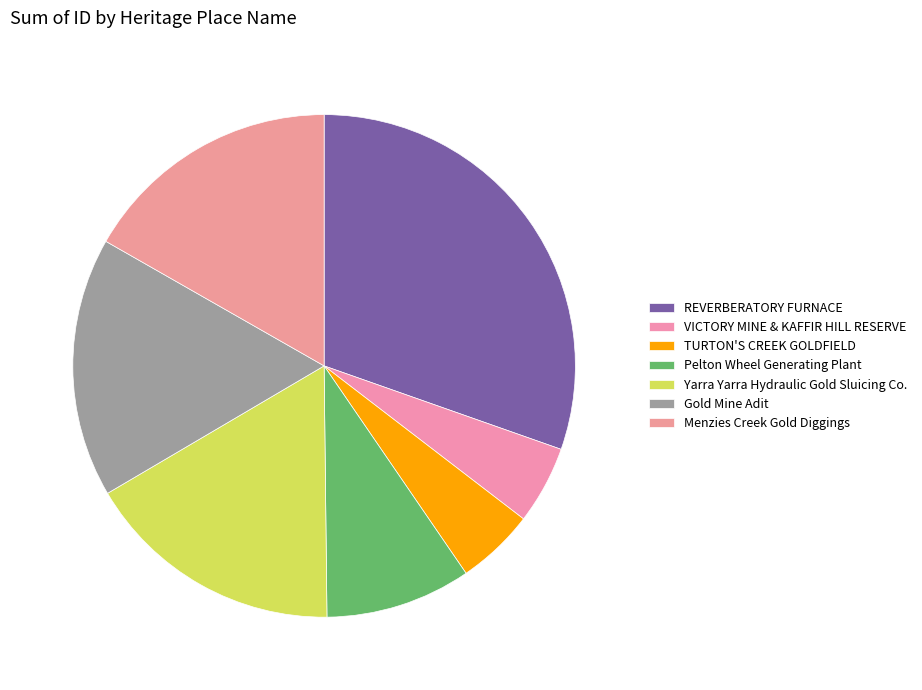

How many slices are in this pie chart?

7